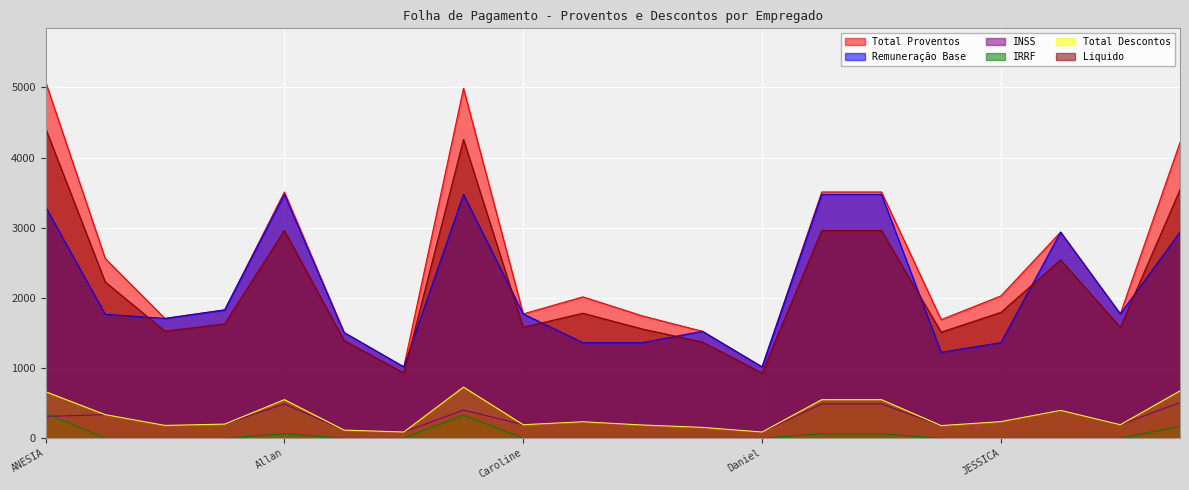

Does the chart display data point markers on the line(s)?

No